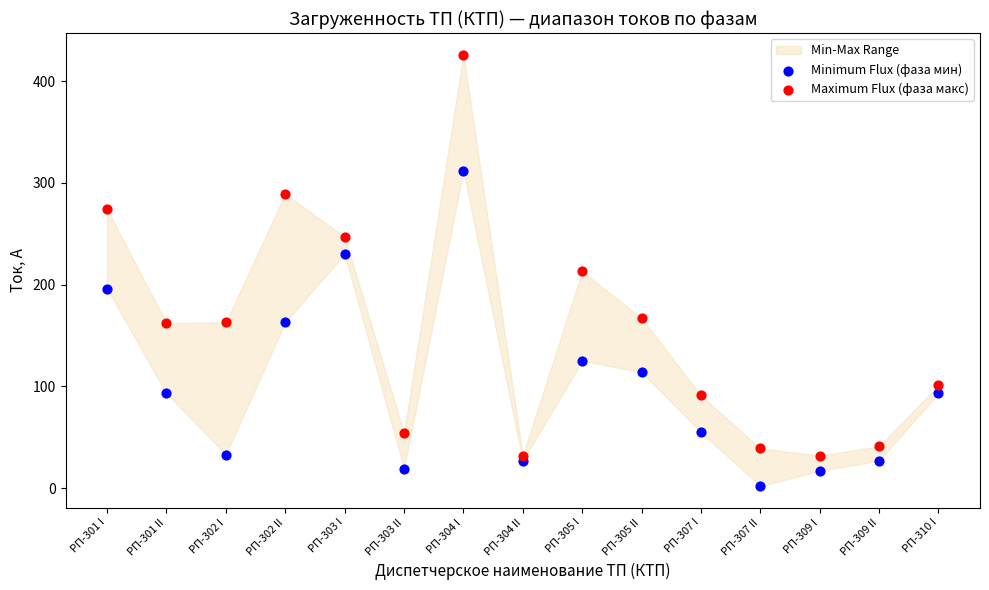

Which series reaches the maximum Y coordinate?

Maximum Flux (фаза макс)